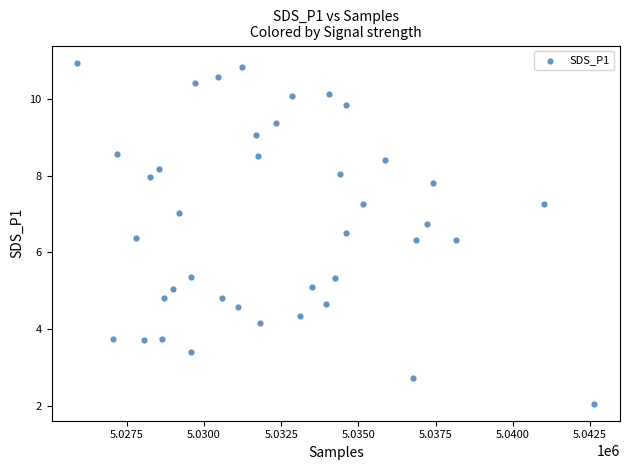

What is the range of Y values (max minus min)?

8.9